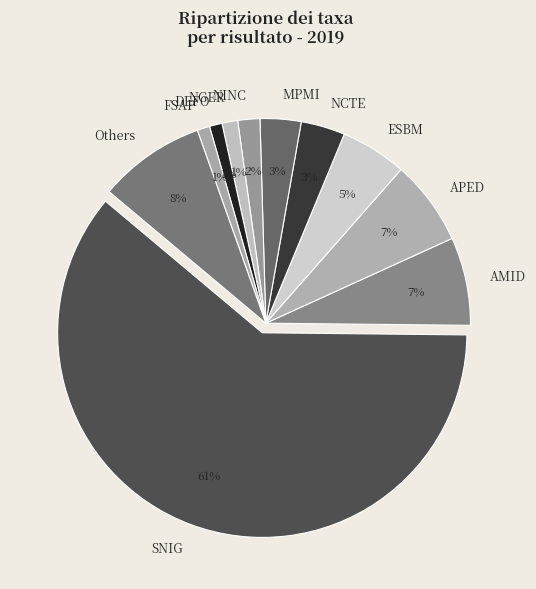

The SNIG slice represents 49% of the pie. True or false?

False